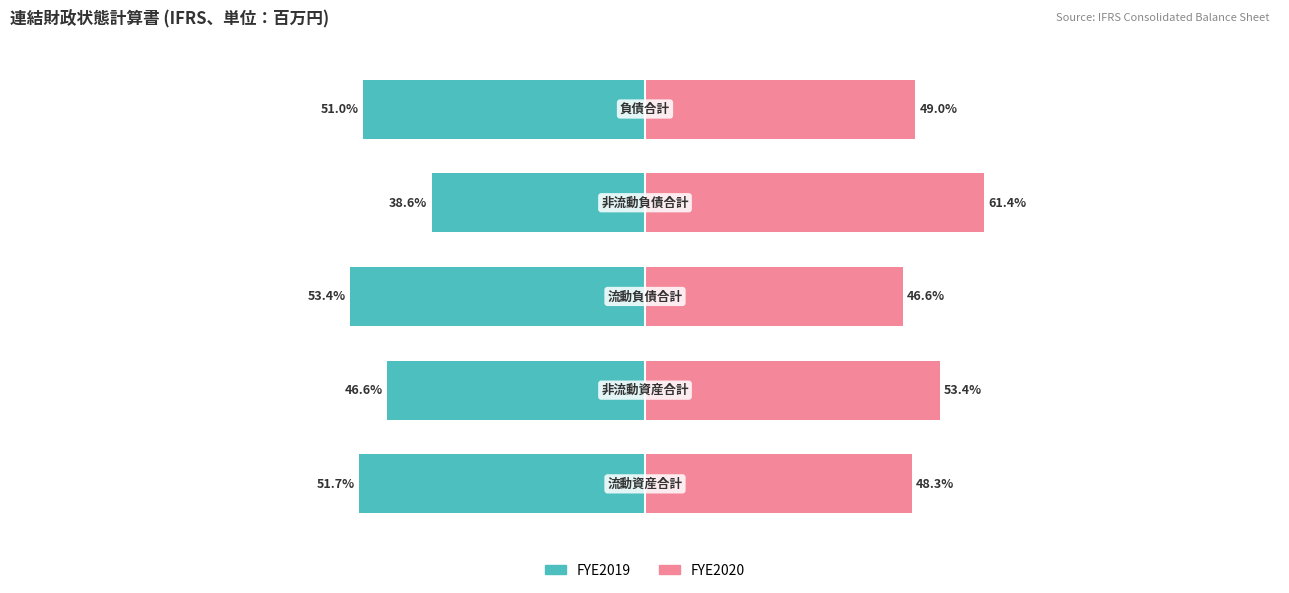

Between 3 and 0, which is larger?

3